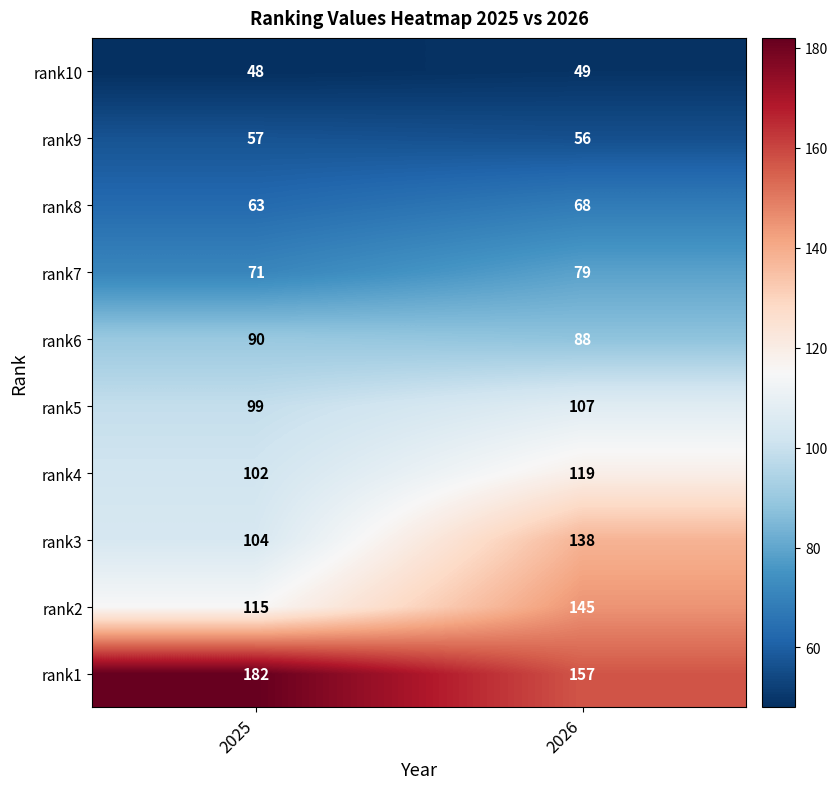

What is the maximum value shown in the chart?

182